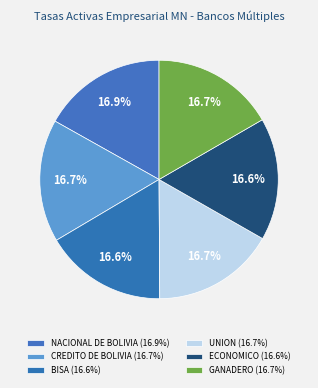

How many segments does this pie chart have?

6